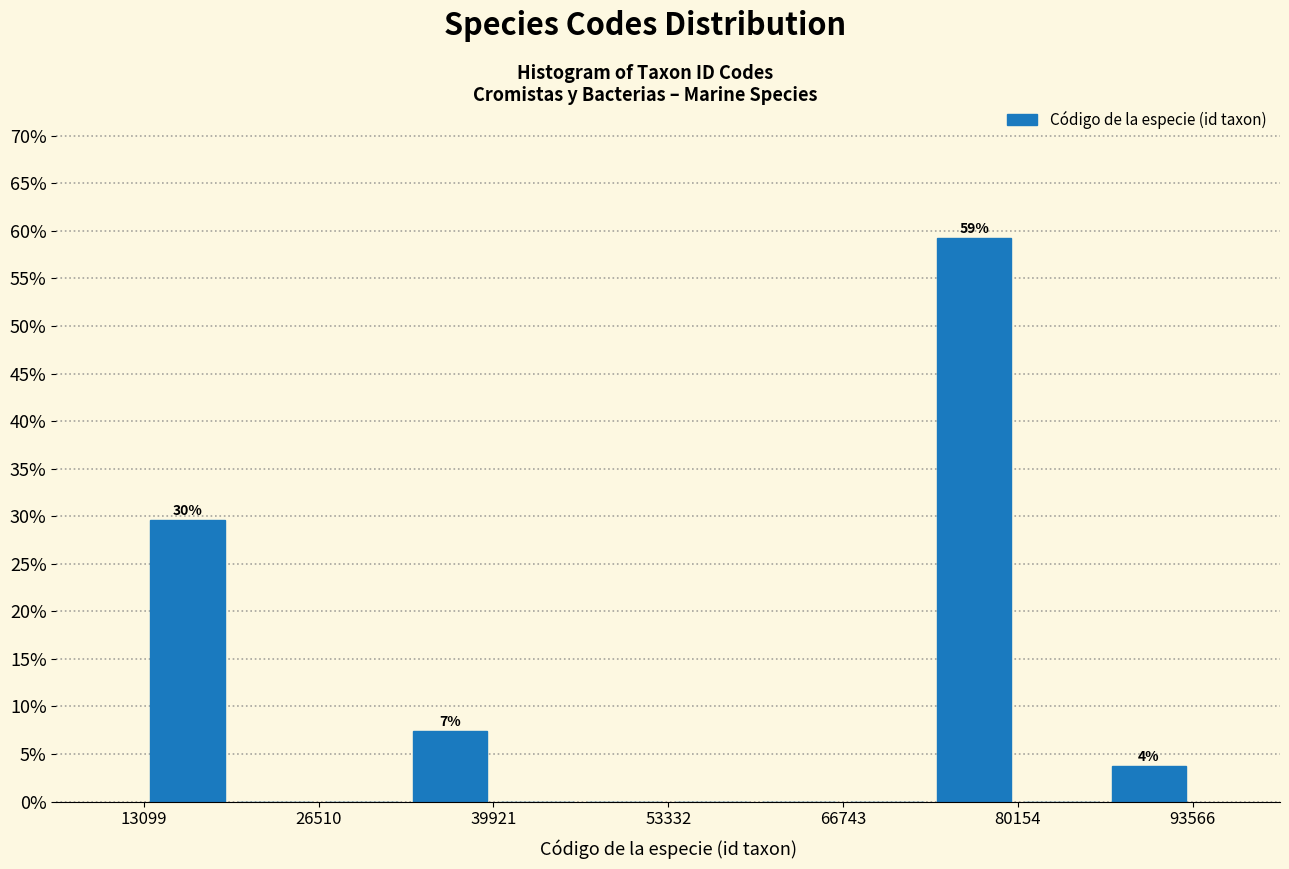

Read against the x-axis, roughly where is the centre of the tallest bar?

76000